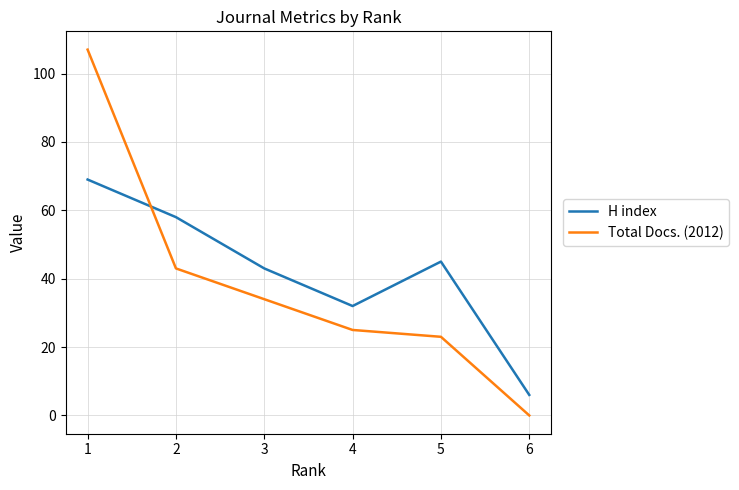

What is the sum of the H index values at 1 and 3?

112